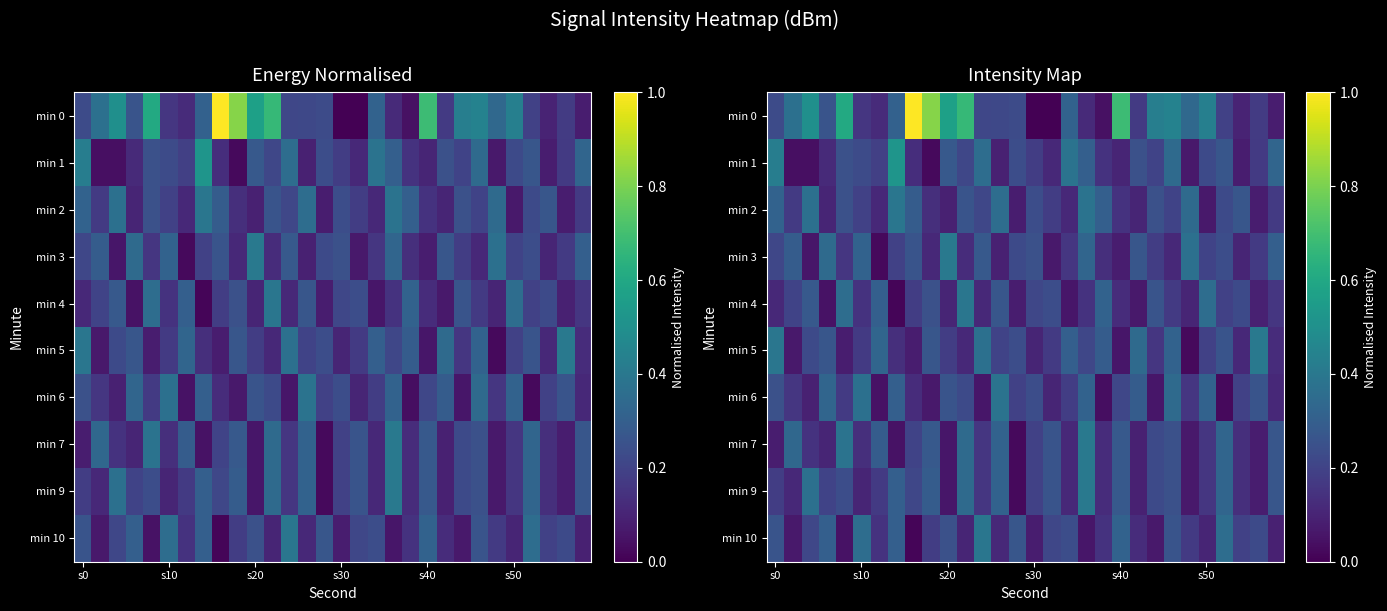

Which has a higher value, 9 or 6?

9